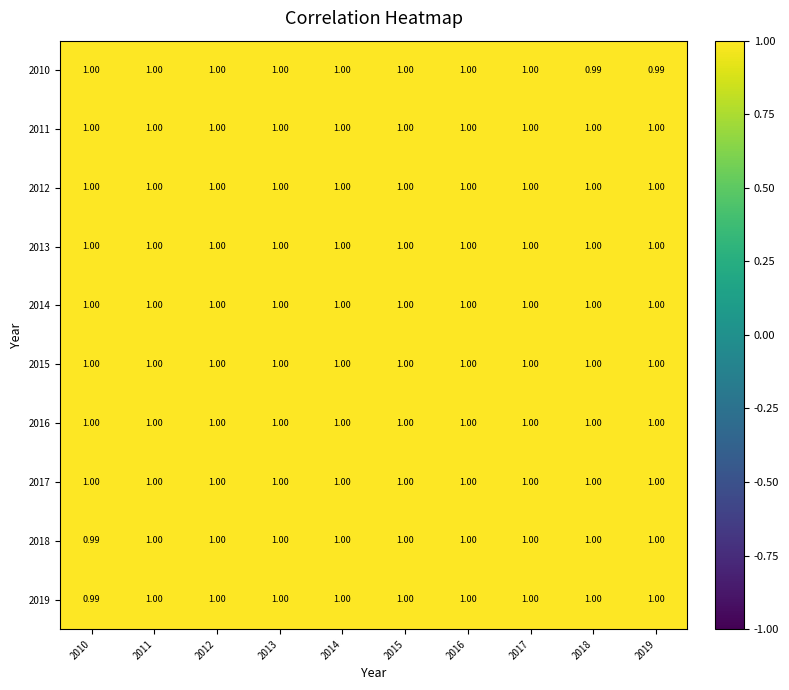

Between 2016 and 2014, which is larger?

2014